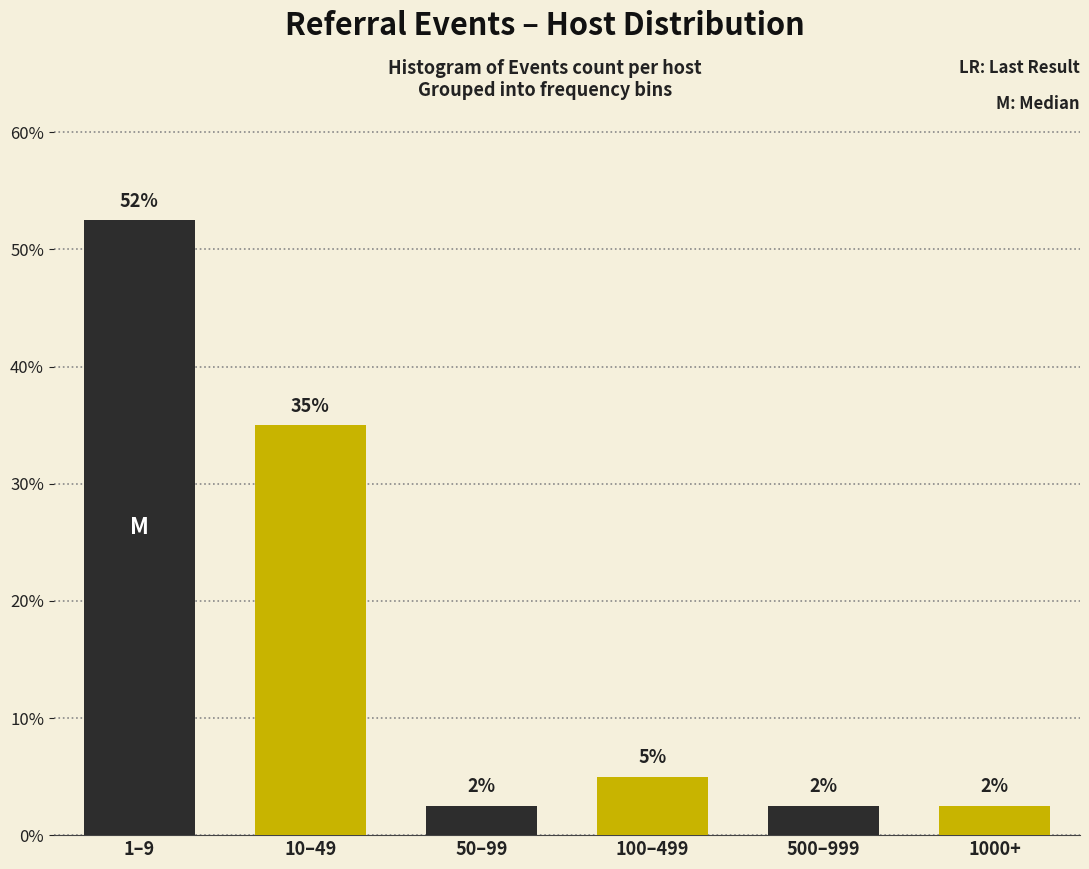

How many bars are there in total?

6